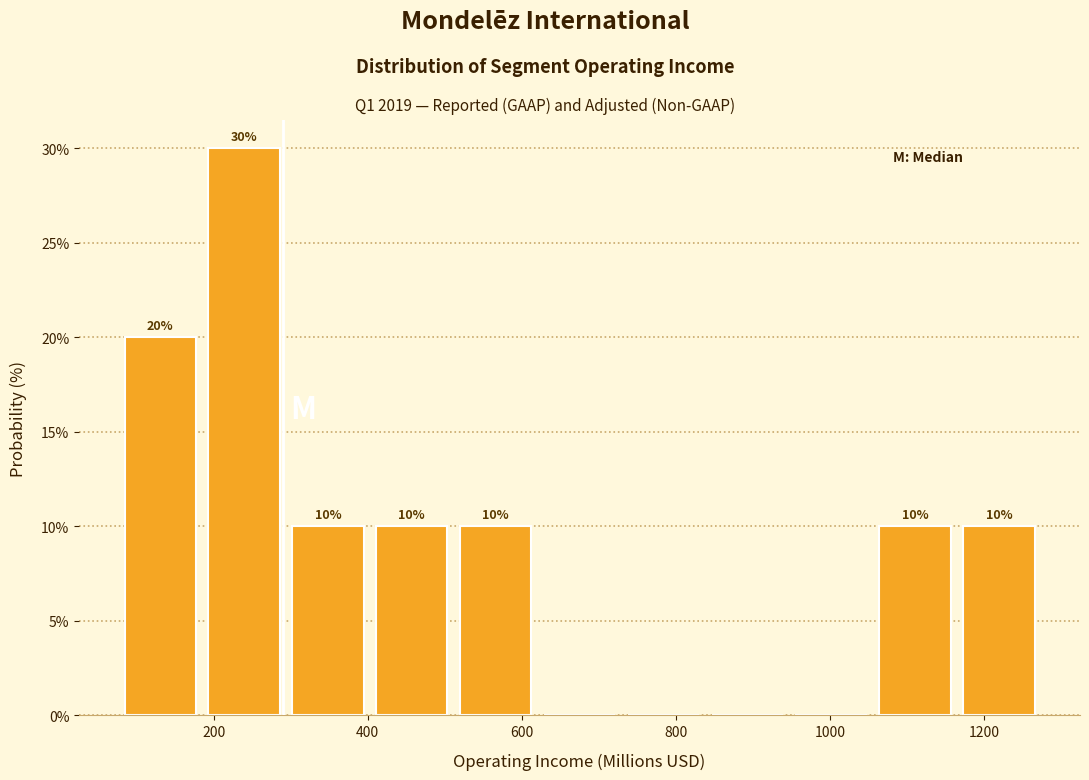

Which range on the x-axis has the tallest bar?

180 to 300